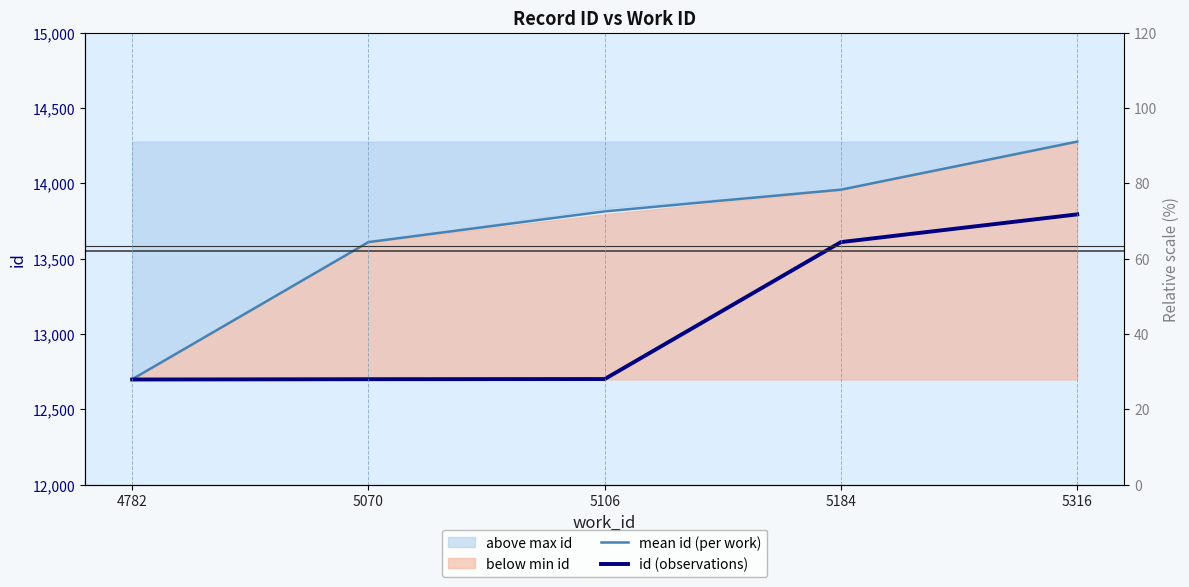

True or false: id (observations) and mean id (per work) intersect in this chart.

False